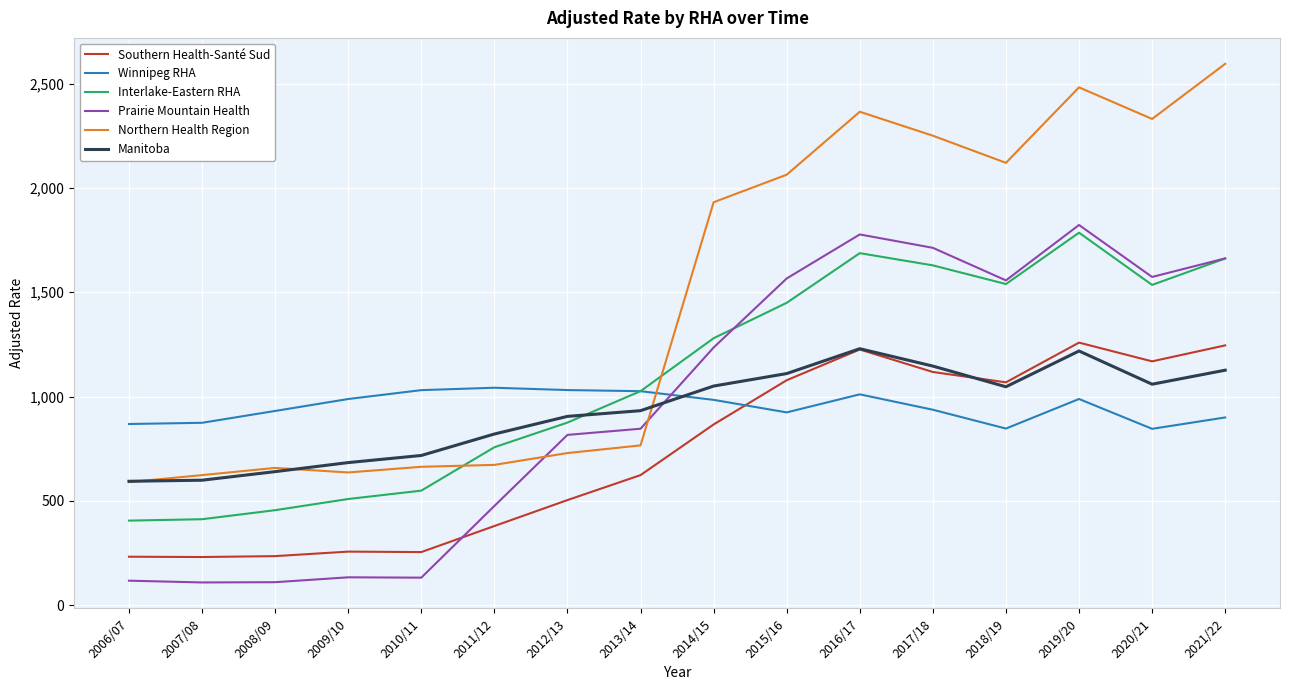

The value of Interlake-Eastern RHA at 2018/19 is 1539.2. True or false?

True